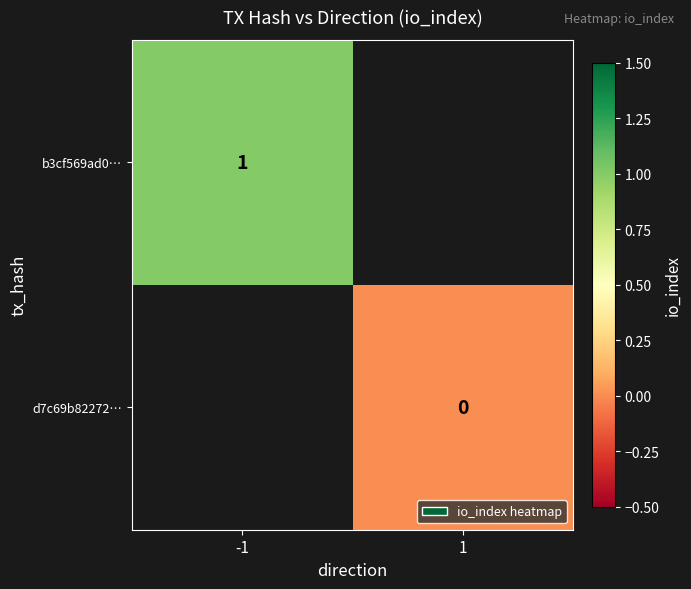

Is the value of d7c69b82272… at 1 greater than the value of b3cf569ad0… at -1?

No